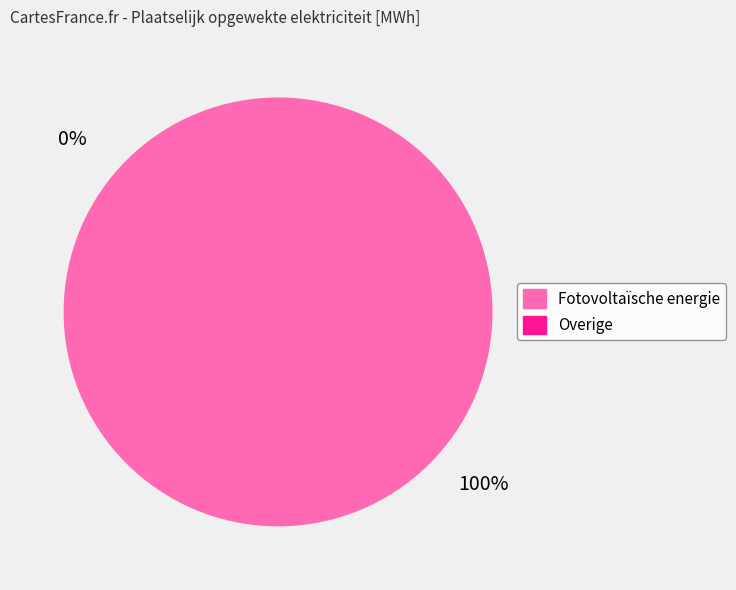

Rank the categories by value from highest to lowest.

Fotovoltaïsche energie, Overige